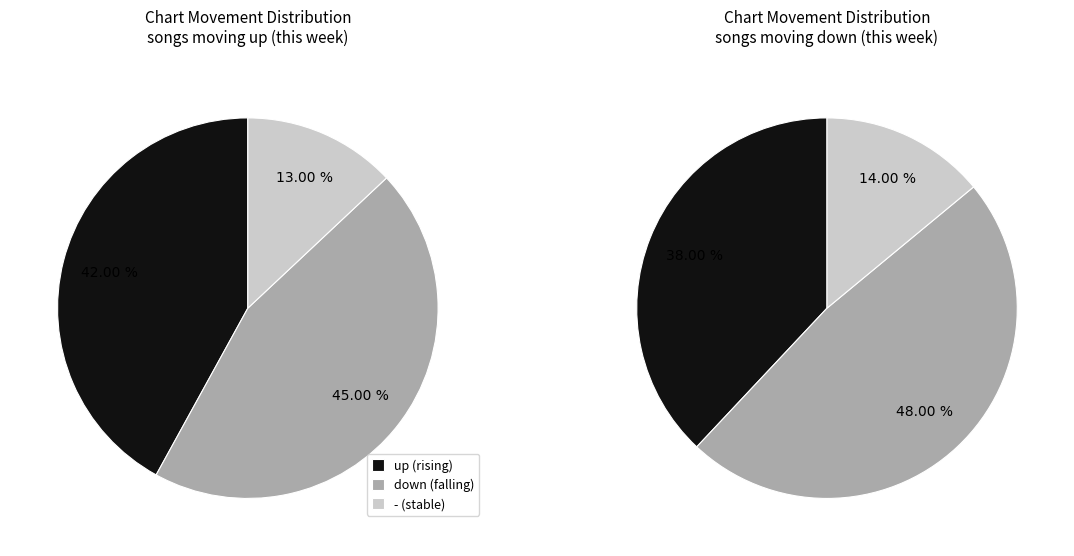

Does - represent more than half of the total?

No